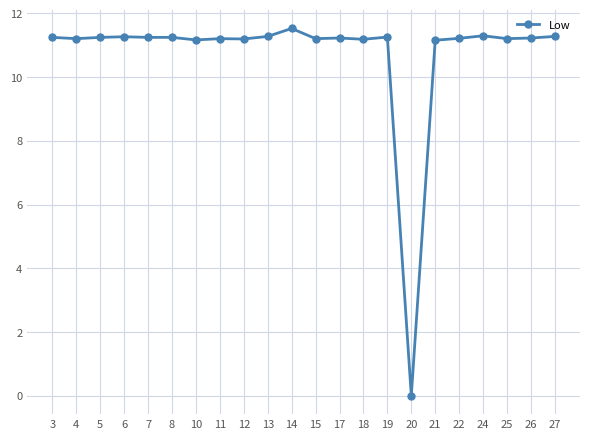

What is the difference between the maximum and minimum values?

11.5